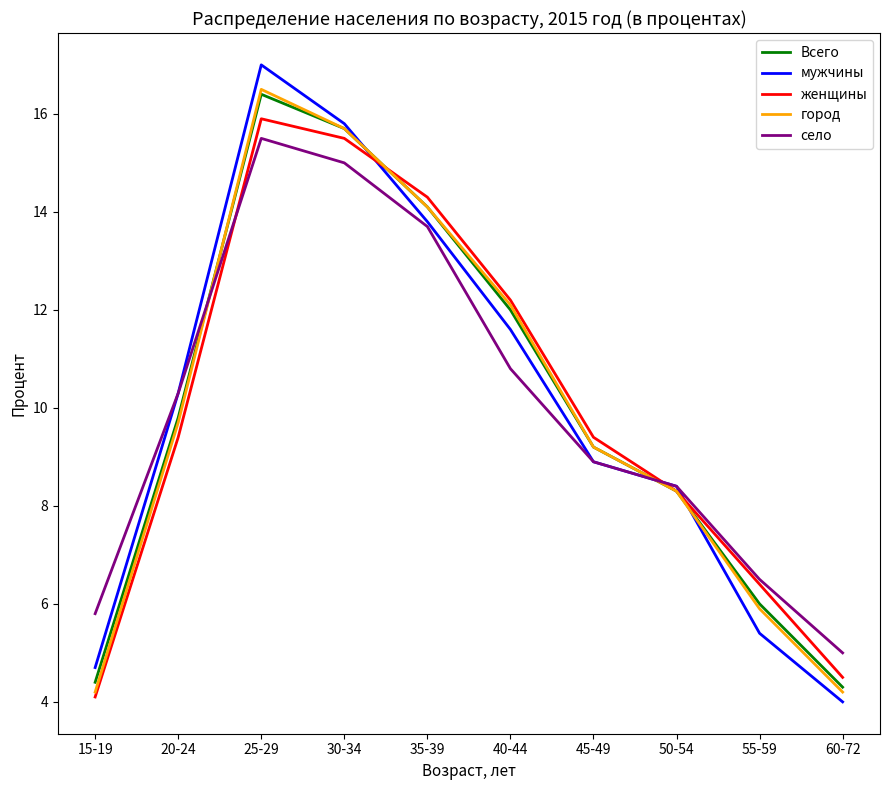

What is the difference between the highest and lowest values at 30-34?

0.8